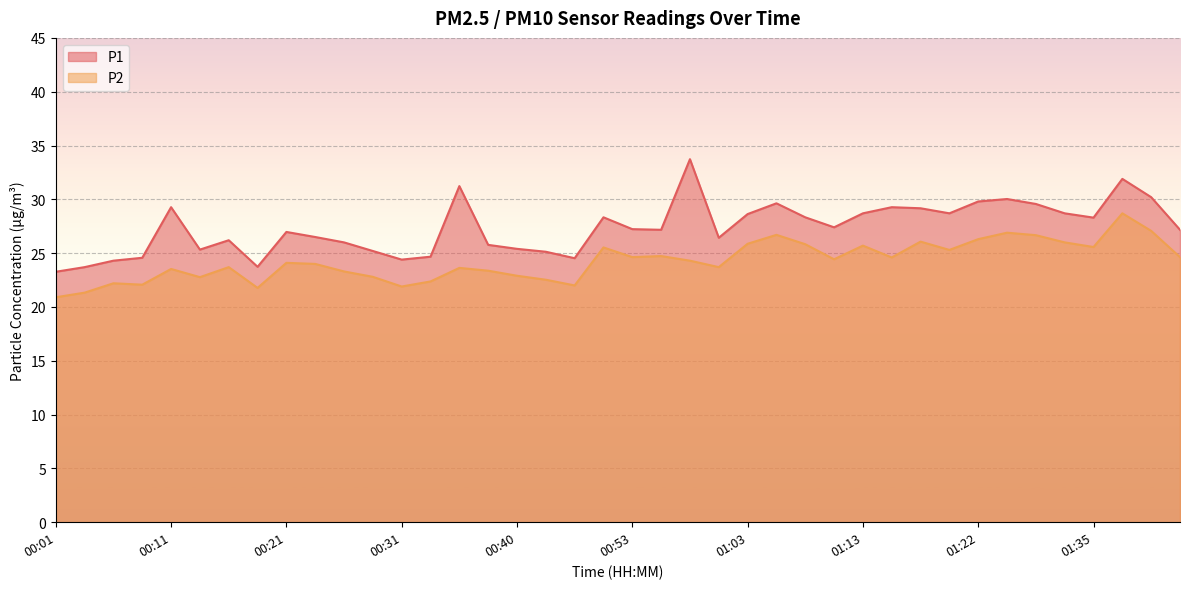

True or false: P1 and P2 intersect in this chart.

False